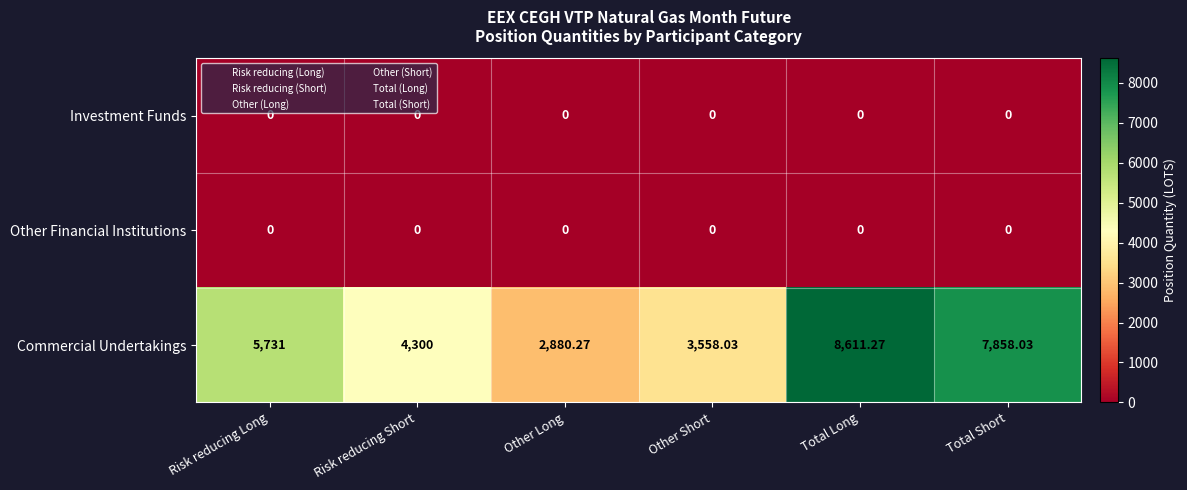

Which series has the largest total across all categories?

Commercial Undertakings